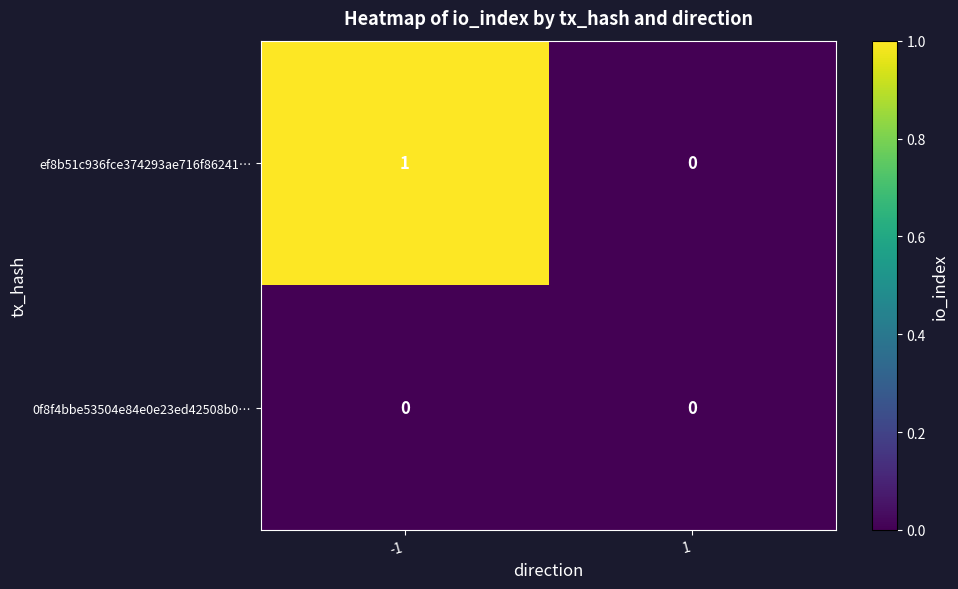

Reading left to right, extract all data points from this chart.

ef8b51c936fce374293ae716f86241…: 1	0
0f8f4bbe53504e84e0e23ed42508b0…: 0	0